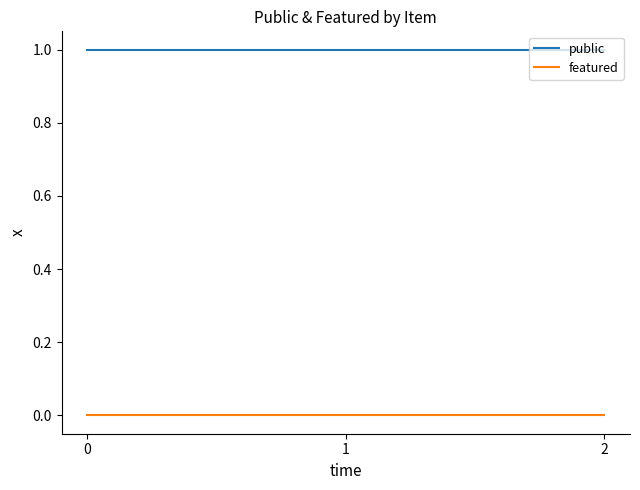

Which series has the largest total across all categories?

public